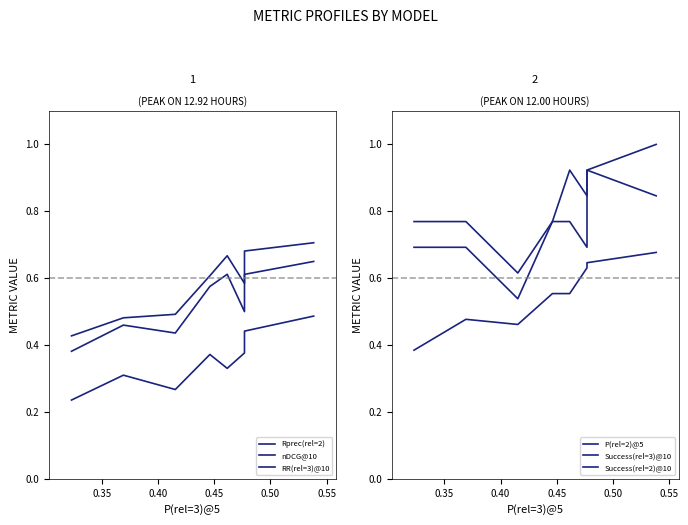

How many lines are shown in the chart?

6